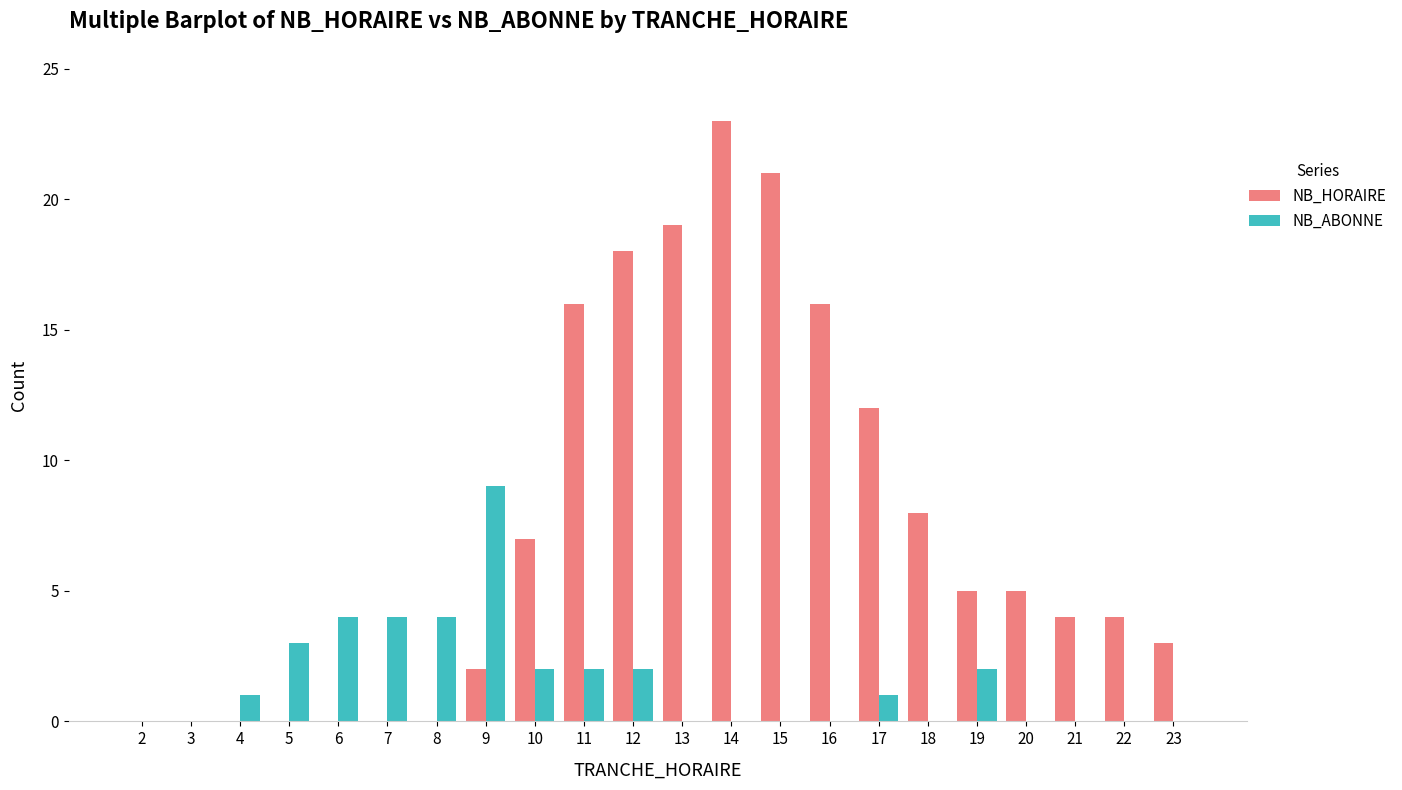

How many groups of bars are there?

22